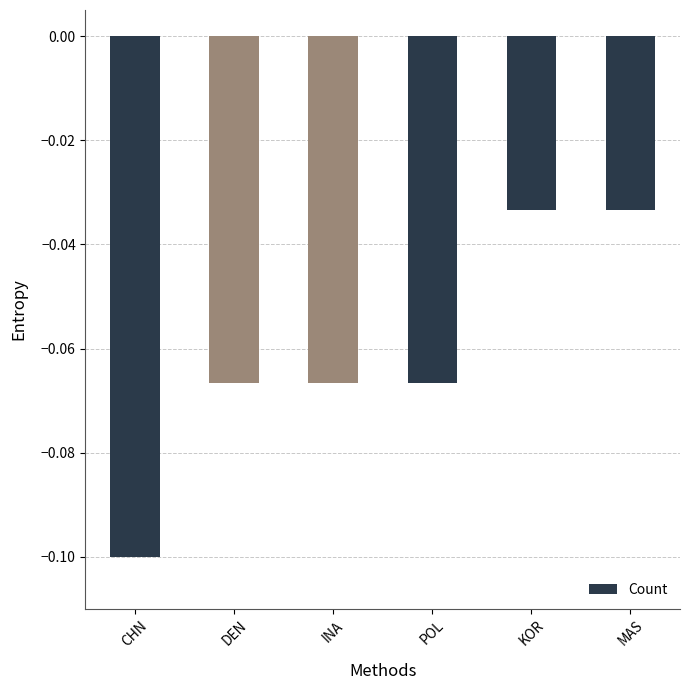

Which label corresponds to the smallest value in the chart?

CHN